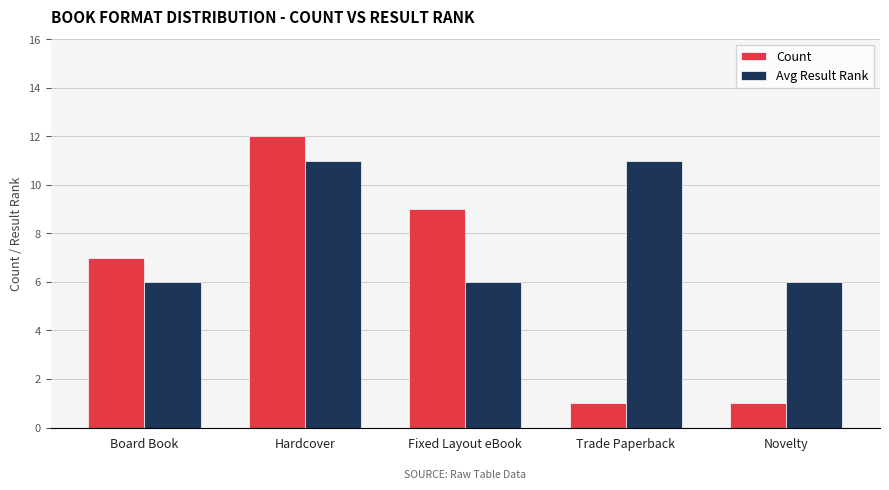

Reading left to right, extract all data points from this chart.

Count: Board Book=7	Hardcover=12	Fixed Layout eBook=9	Trade Paperback=1	Novelty=1
Avg Result Rank: Board Book=6	Hardcover=11	Fixed Layout eBook=6	Trade Paperback=11	Novelty=6